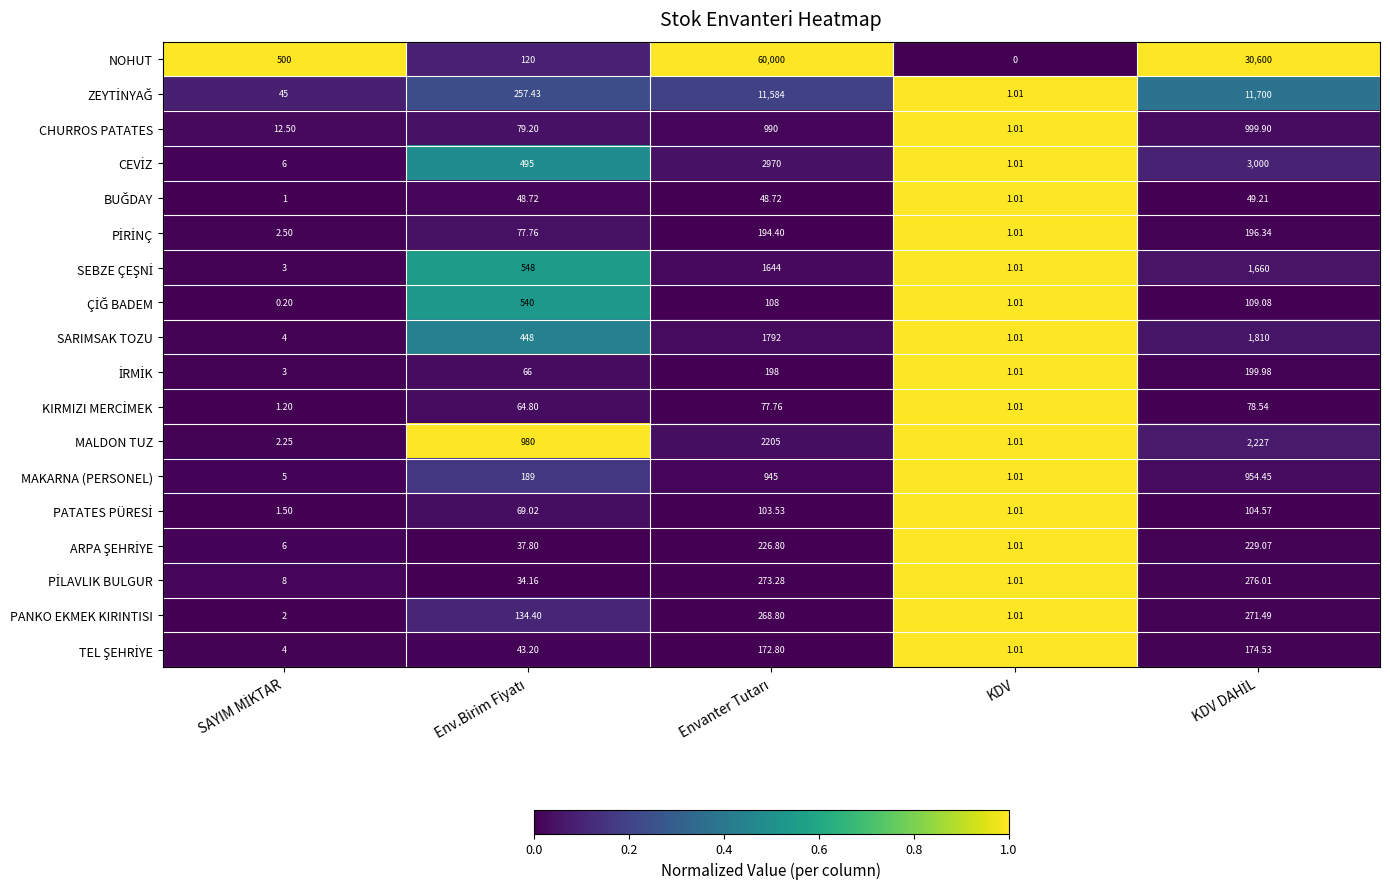

Which series has the widest spread of values?

NOHUT